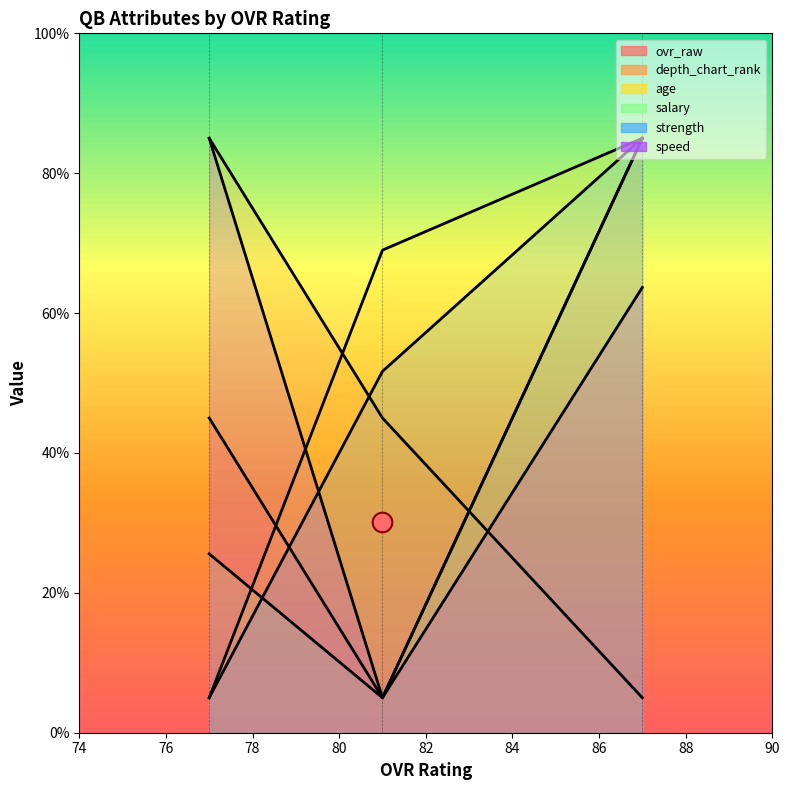

Which series reaches the maximum Y coordinate?

ovr_raw